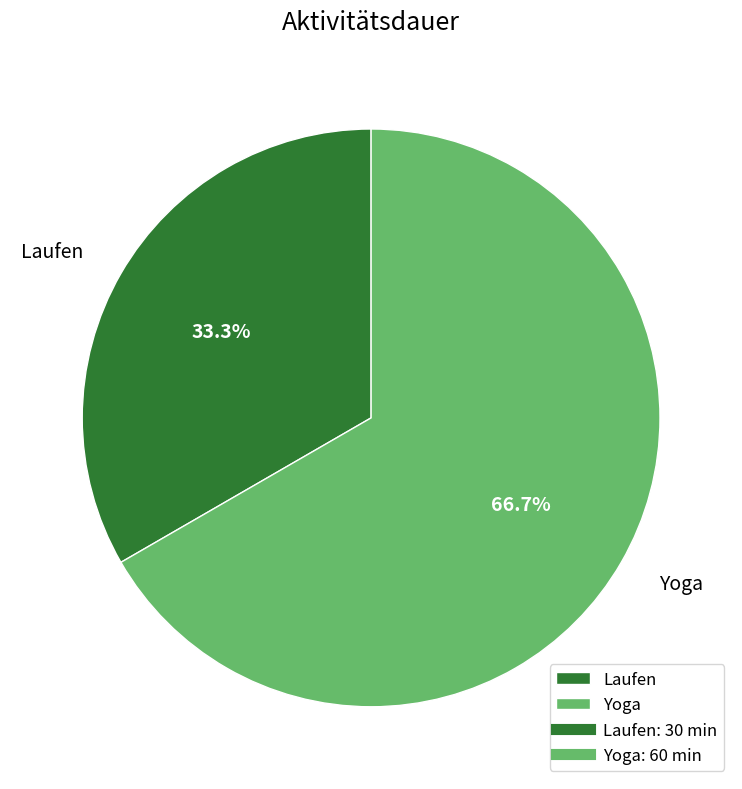

To the nearest percent, what is the difference between the Laufen and Yoga slice percentages?

33%